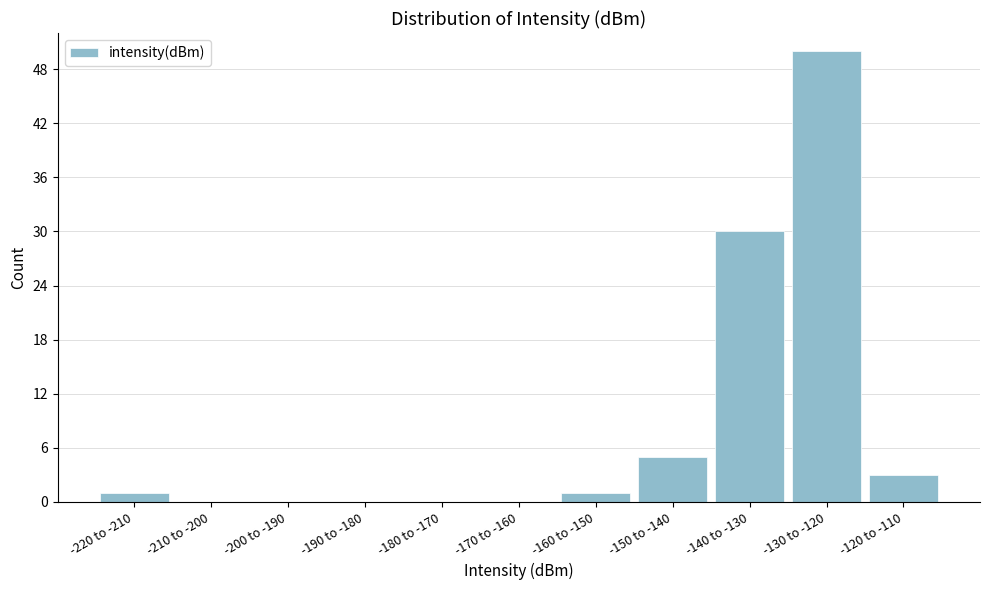

Reading right to left, what are all the values shown in this chart?

-120 to -110=3	-130 to -120=50	-140 to -130=30	-150 to -140=5	-160 to -150=1	-170 to -160=0	-180 to -170=0	-190 to -180=0	-200 to -190=0	-210 to -200=0	-220 to -210=1